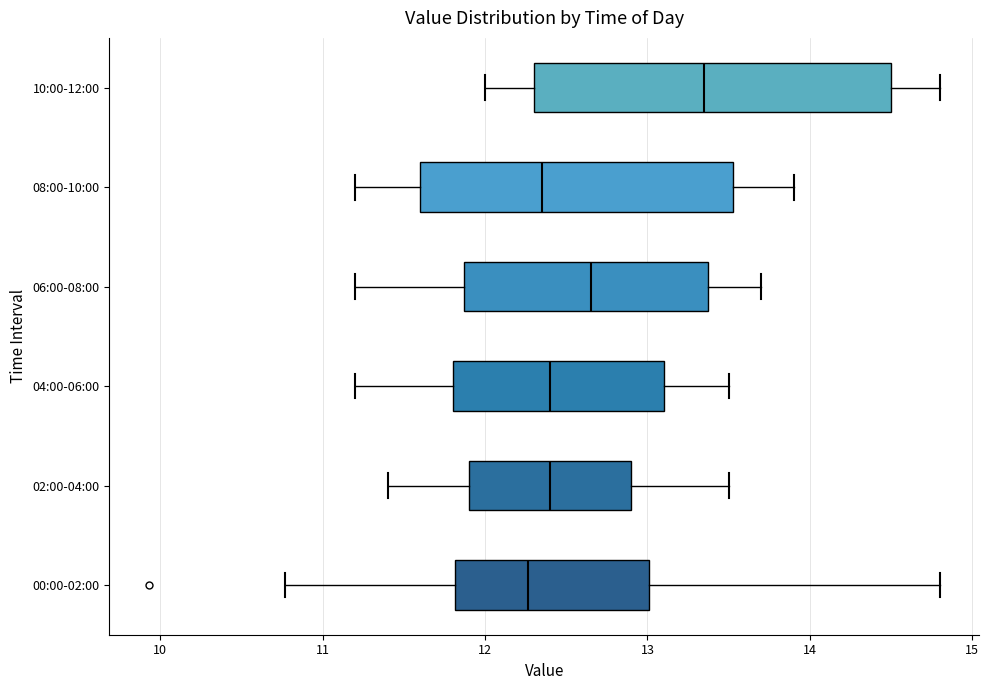

Reading bottom to top, read every box against the x-axis: the position of its median line, the range the box covers, and the ends of its whiskers. The values are not printed on the chart, so give them approximately, as read against the axis.

00:00-02:00: median 12.3, box 11.8 to 13.0, whiskers 10.8 to 14.8
02:00-04:00: median 12.4, box 11.9 to 12.9, whiskers 11.4 to 13.5
04:00-06:00: median 12.4, box 11.8 to 13.1, whiskers 11.2 to 13.5
06:00-08:00: median 12.7, box 11.9 to 13.4, whiskers 11.2 to 13.7
08:00-10:00: median 12.4, box 11.6 to 13.5, whiskers 11.2 to 13.9
10:00-12:00: median 13.4, box 12.3 to 14.5, whiskers 12.0 to 14.8